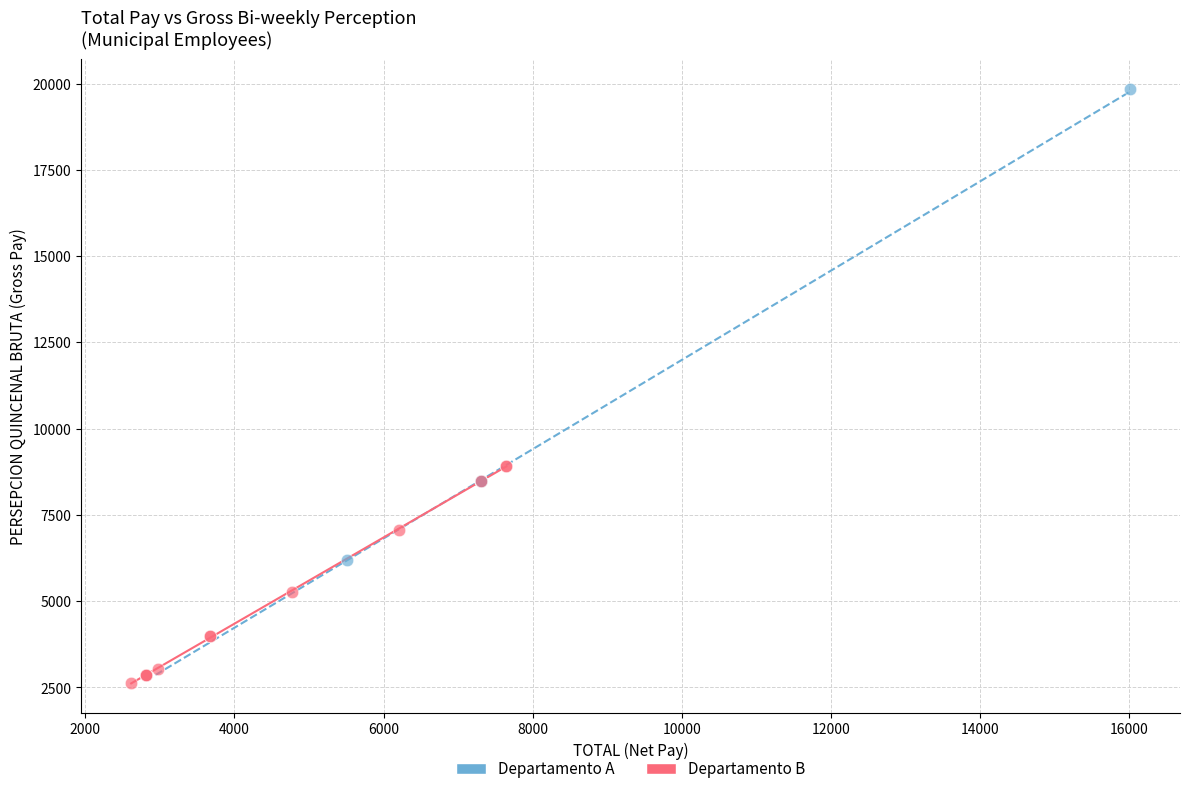

Which series reaches the maximum Y coordinate?

Departamento A